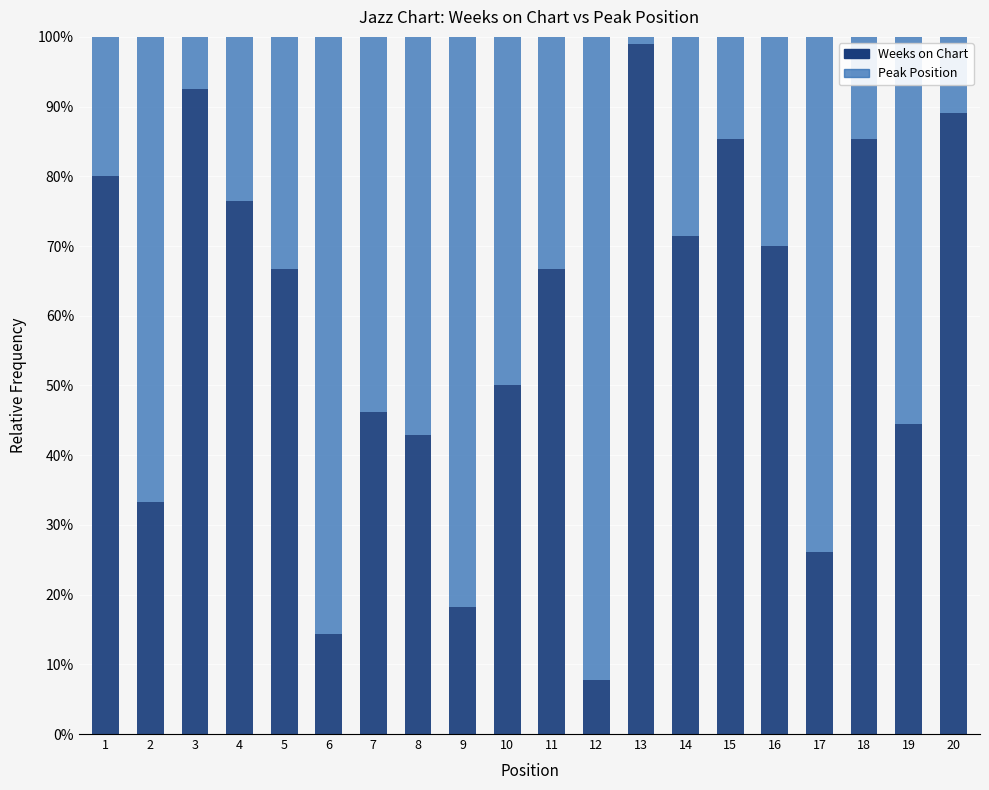

Does the chart contain stacked bars?

Yes